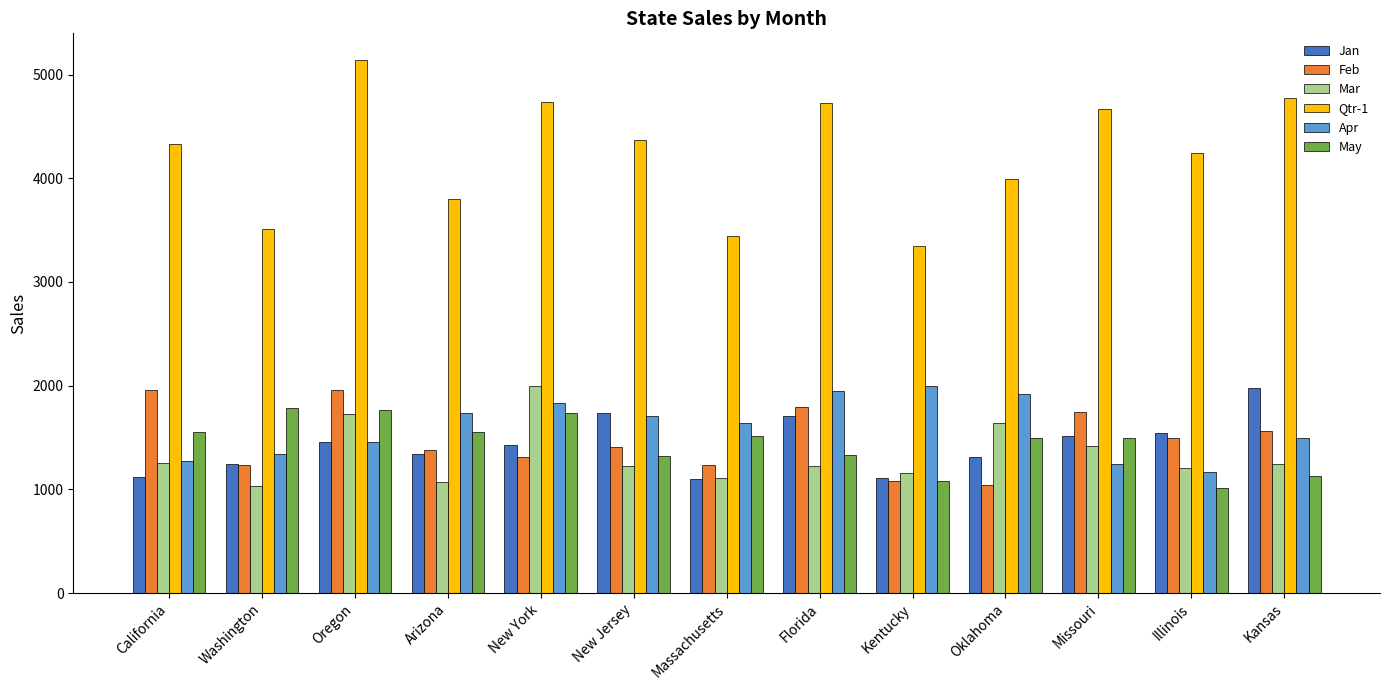

Is the value of Apr at Washington greater than the value of Jan at Missouri?

No